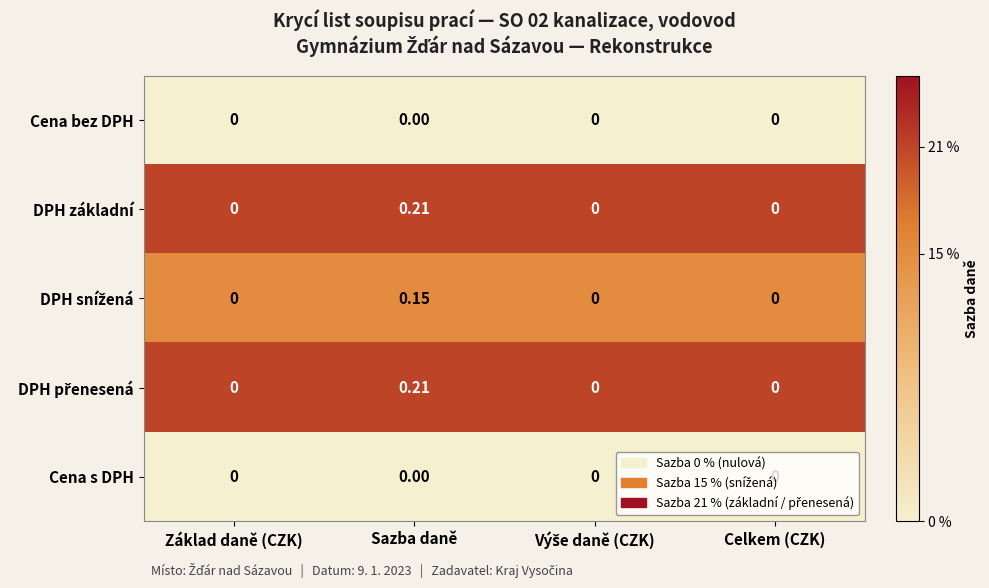

Which label corresponds to the largest value in the chart?

Sazba daně